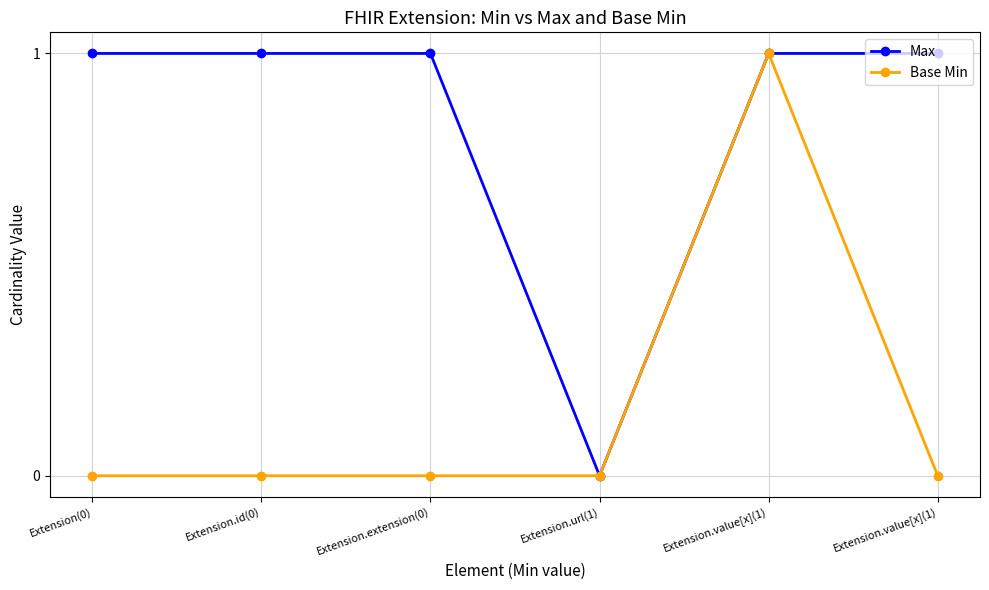

Which series has the largest total across all categories?

Max